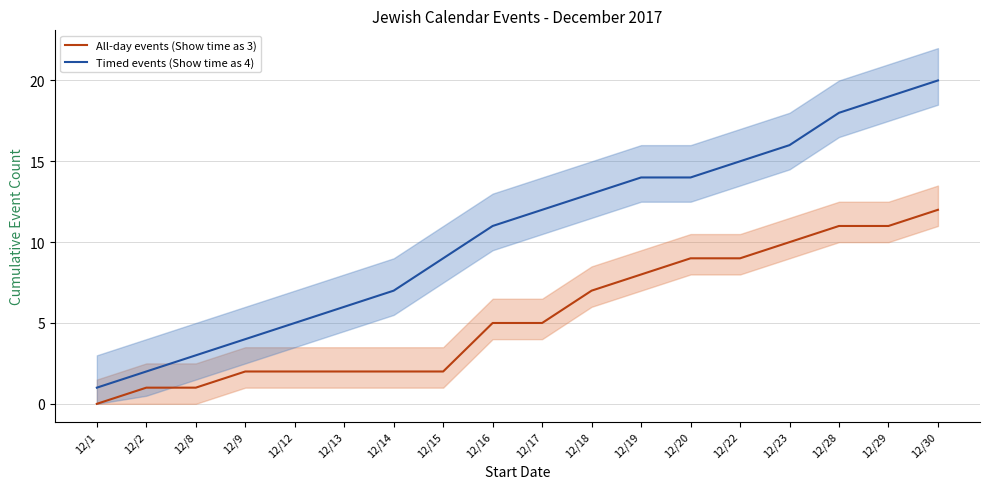

What is the value of the Timed events (Show time as 4) point at the 8th from the left?

9